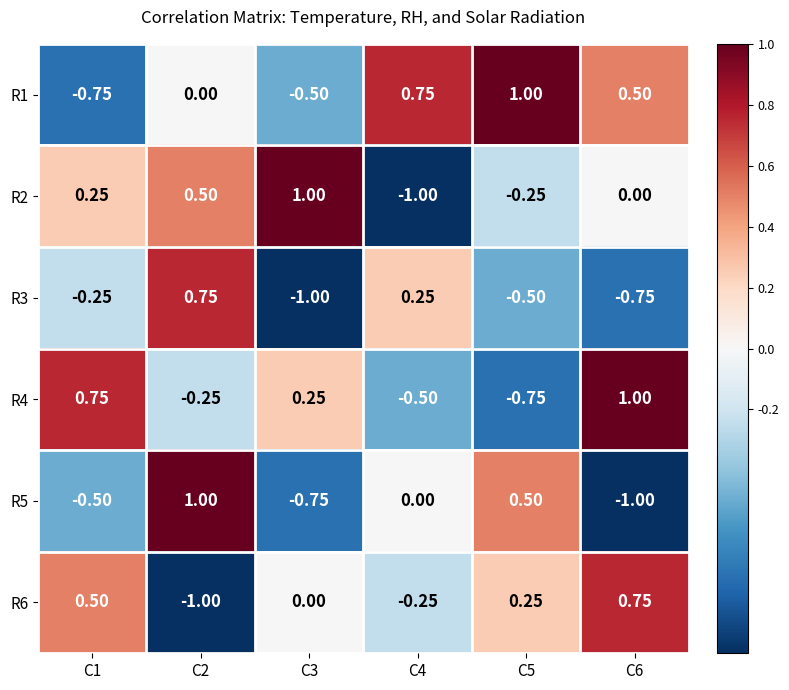

How many data points in R1 are less than 0?

2